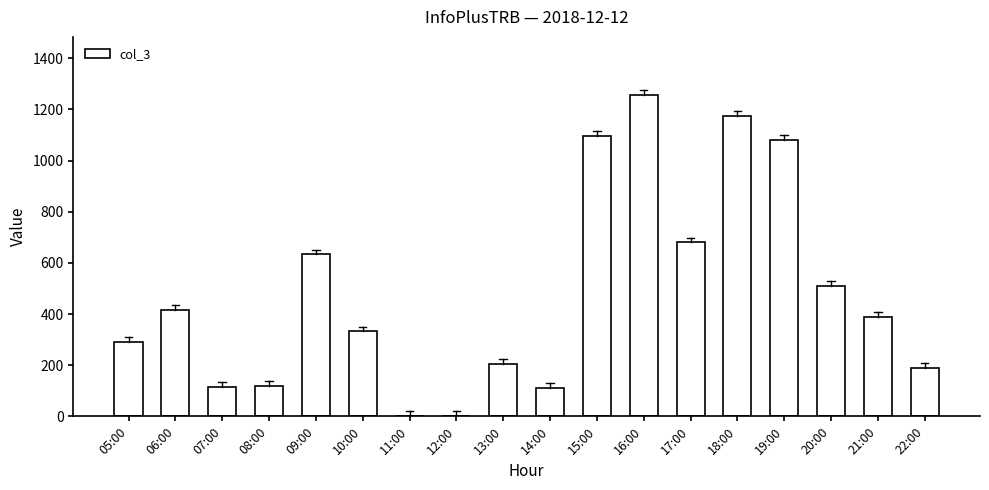

What is the difference between the values at 22:00 and 15:00?

906